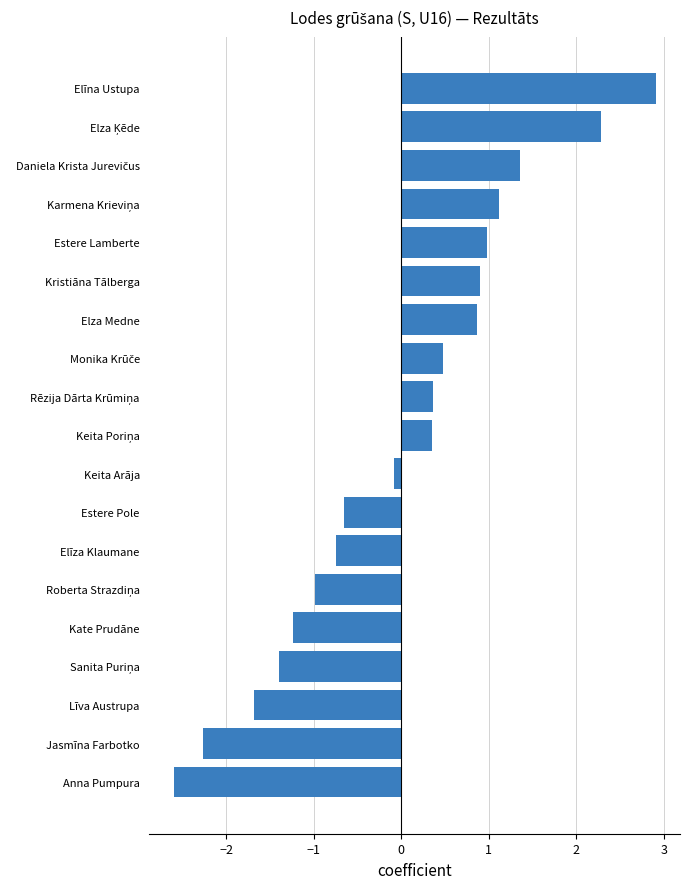

The chart shows a value of 1.3 at Elza Medne. True or false?

False